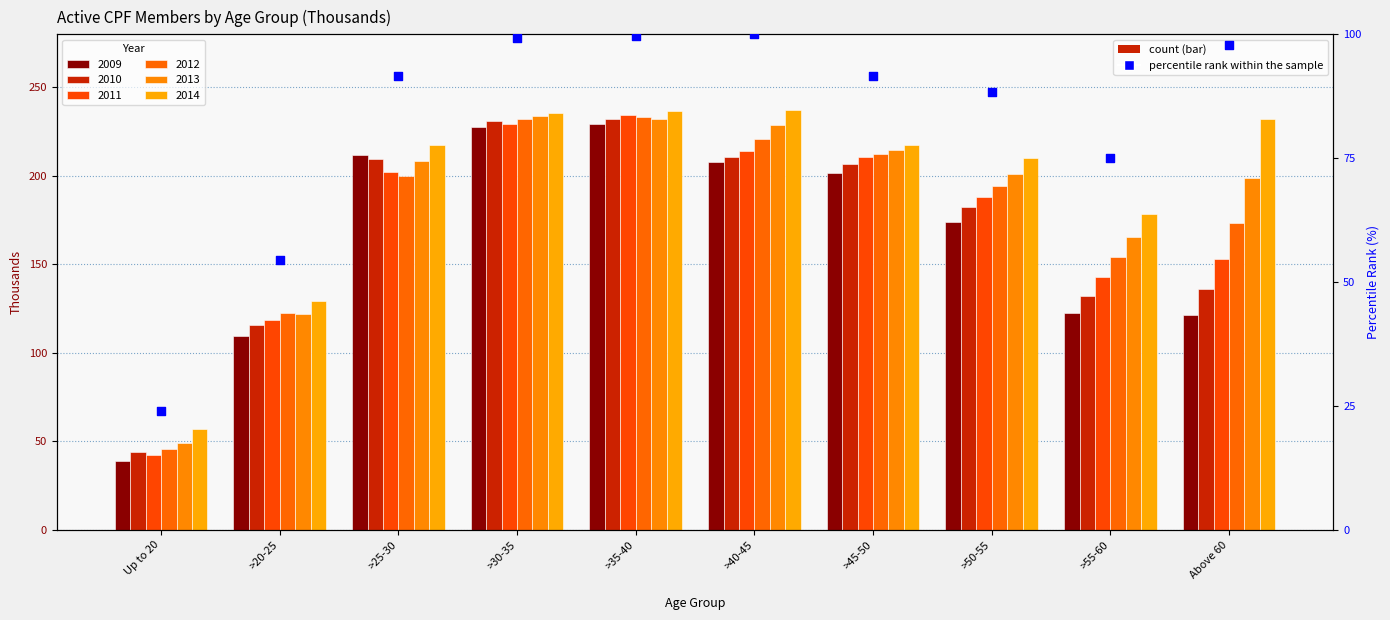

Between Up to 20 and >25-30, which is larger?

>25-30